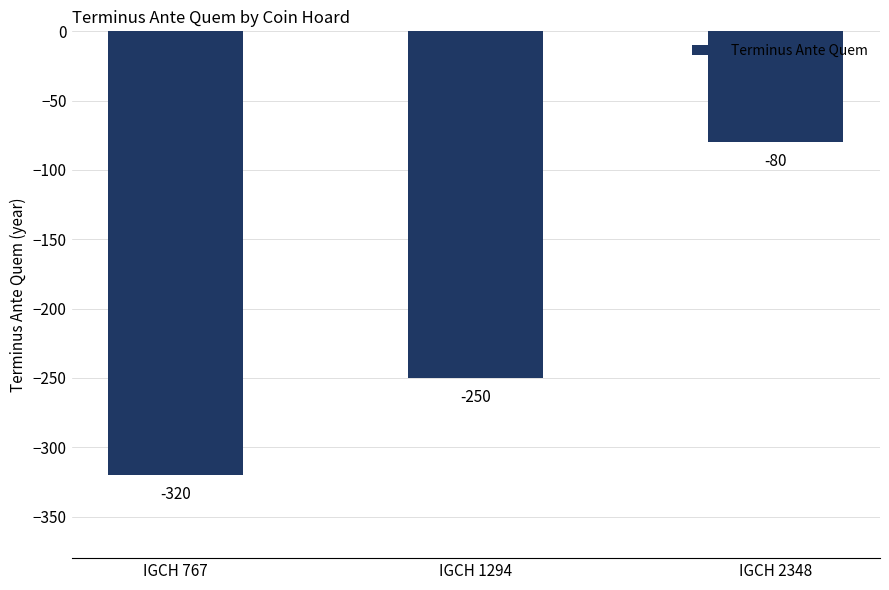

What is the average value?

-217